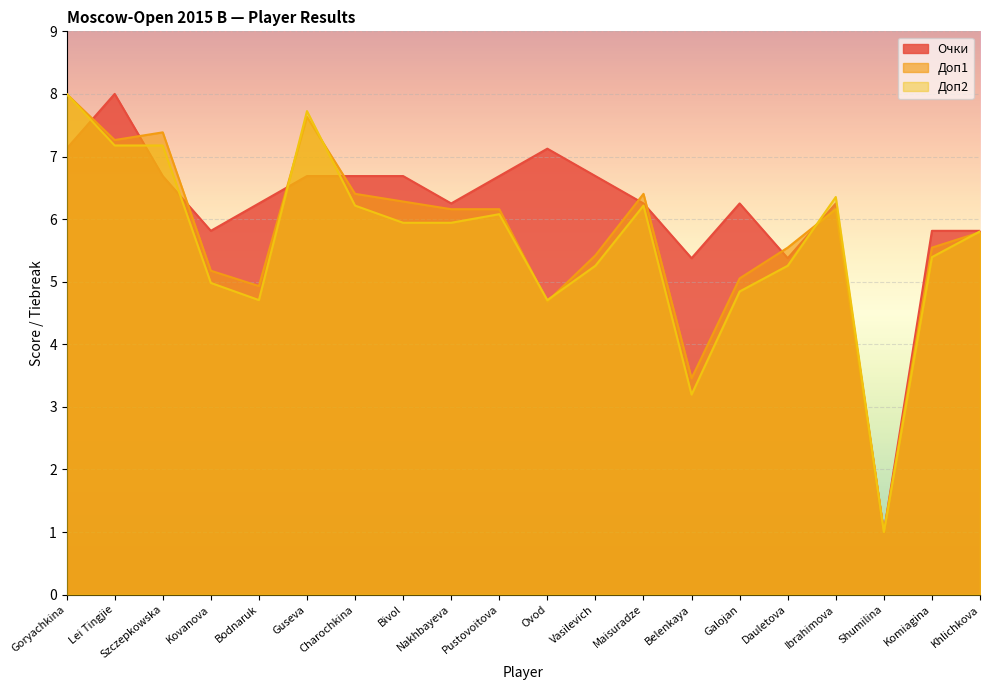

What is the difference between the second highest and second lowest values in the Доп1 series?

4.2